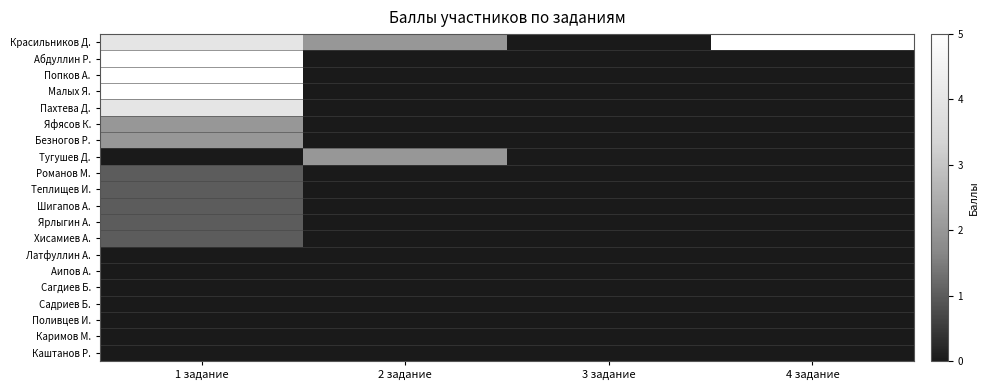

What is the spread (max minus min) of values at 1 задание?

5